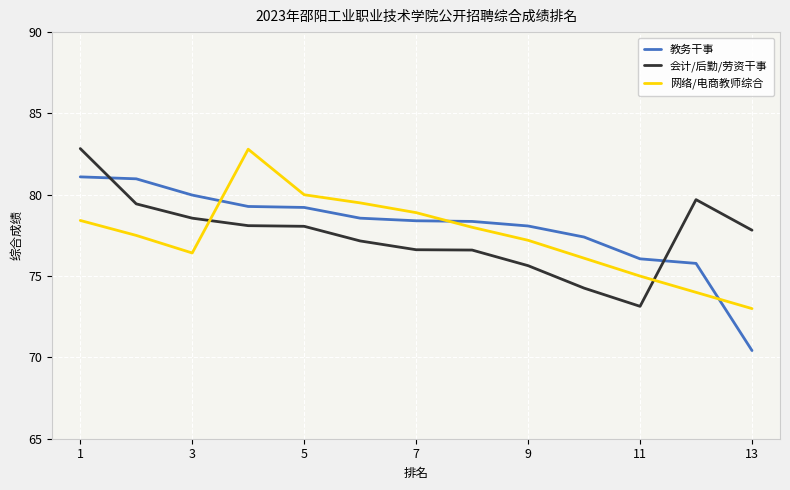

How many interior local peaks does the 网络/电商教师综合 series have?

1